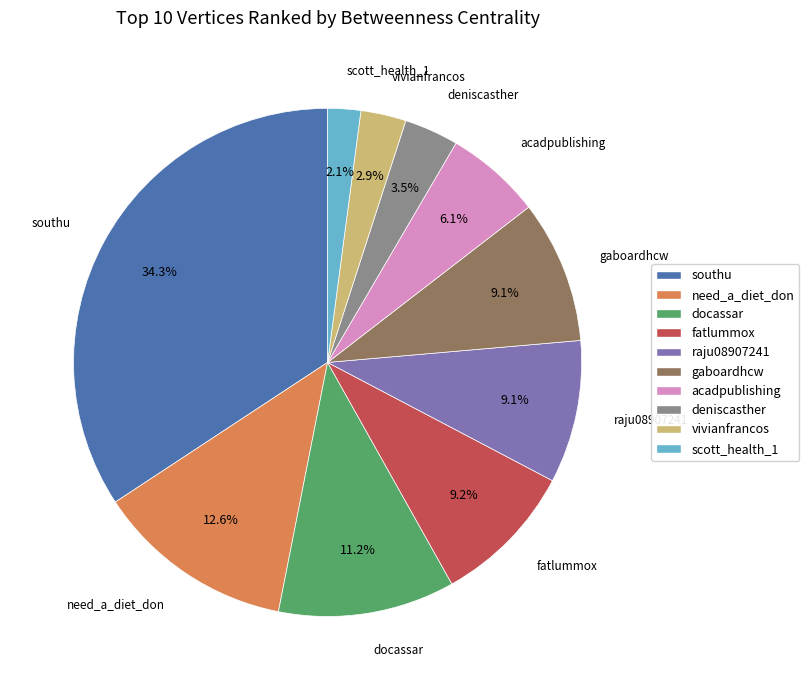

How many slices are in this pie chart?

10